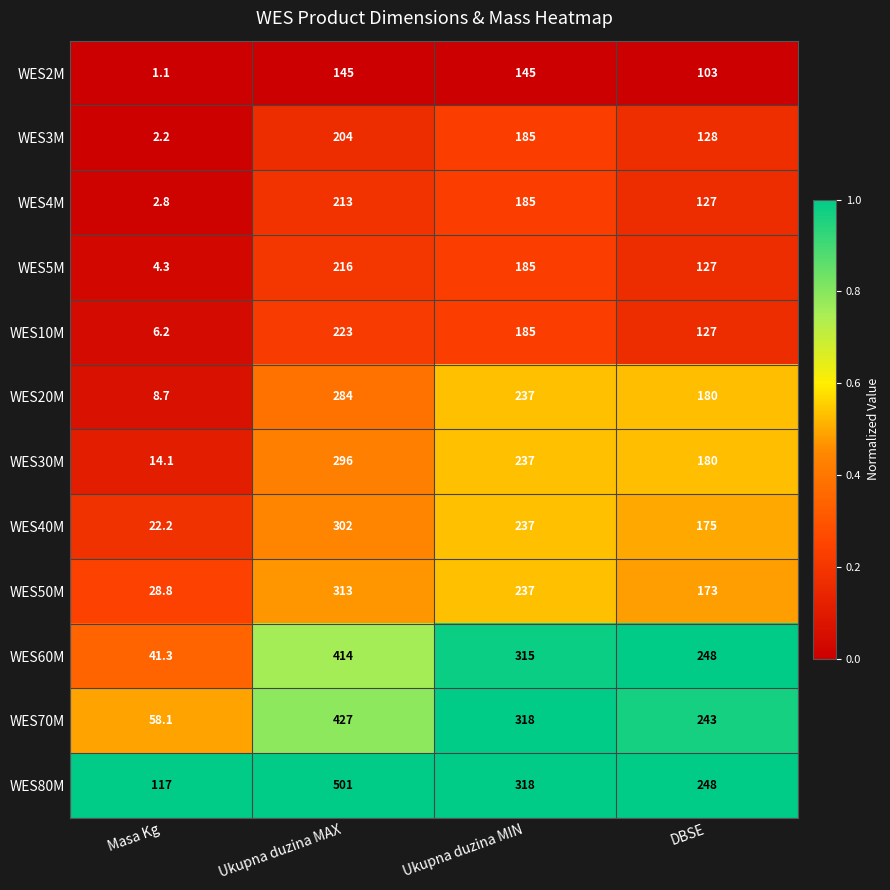

Rank the series by their maximum value, from highest to lowest.

WES80M, WES70M, WES60M, WES50M, WES40M, WES30M, WES20M, WES10M, WES5M, WES4M, WES3M, WES2M